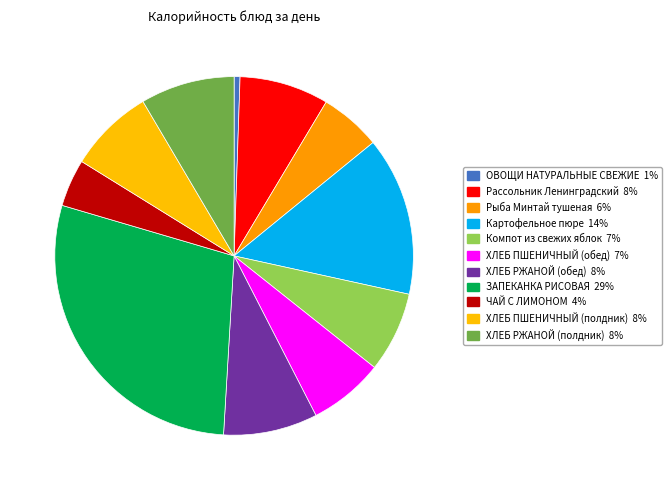

The ХЛЕБ ПШЕНИЧНЫЙ (обед) slice represents 7% of the pie. True or false?

True